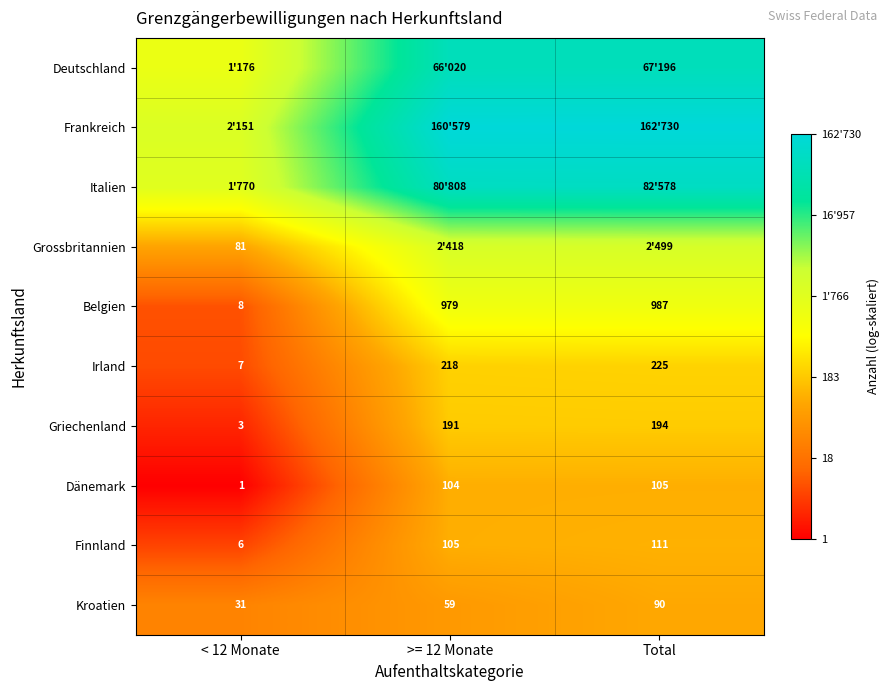

At >= 12 Monate, list the series in order from largest to smallest.

Frankreich, Italien, Deutschland, Grossbritannien, Belgien, Irland, Griechenland, Finnland, Dänemark, Kroatien